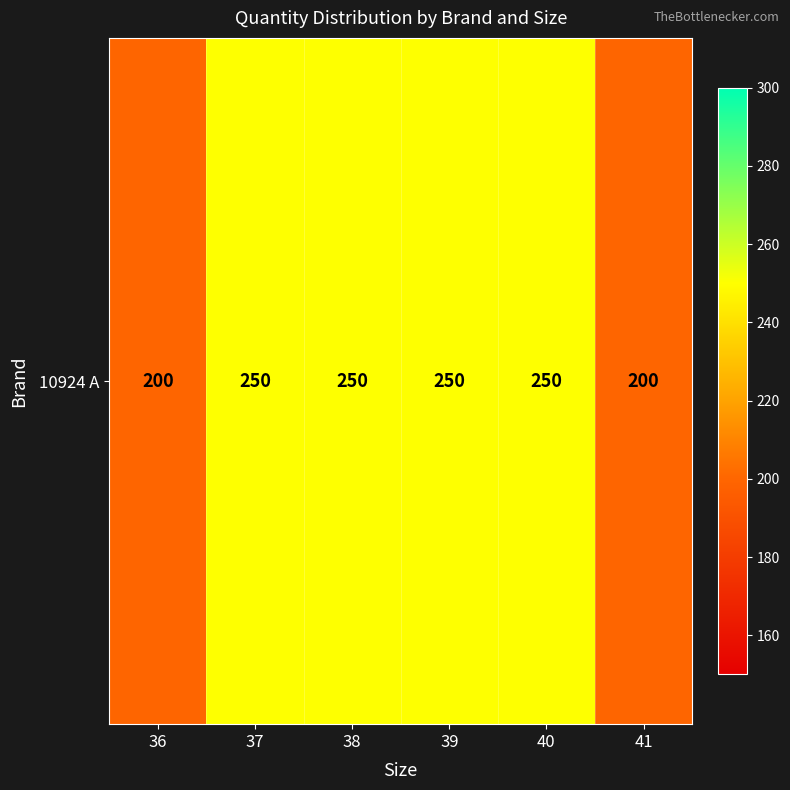

What is the smallest value displayed?

200